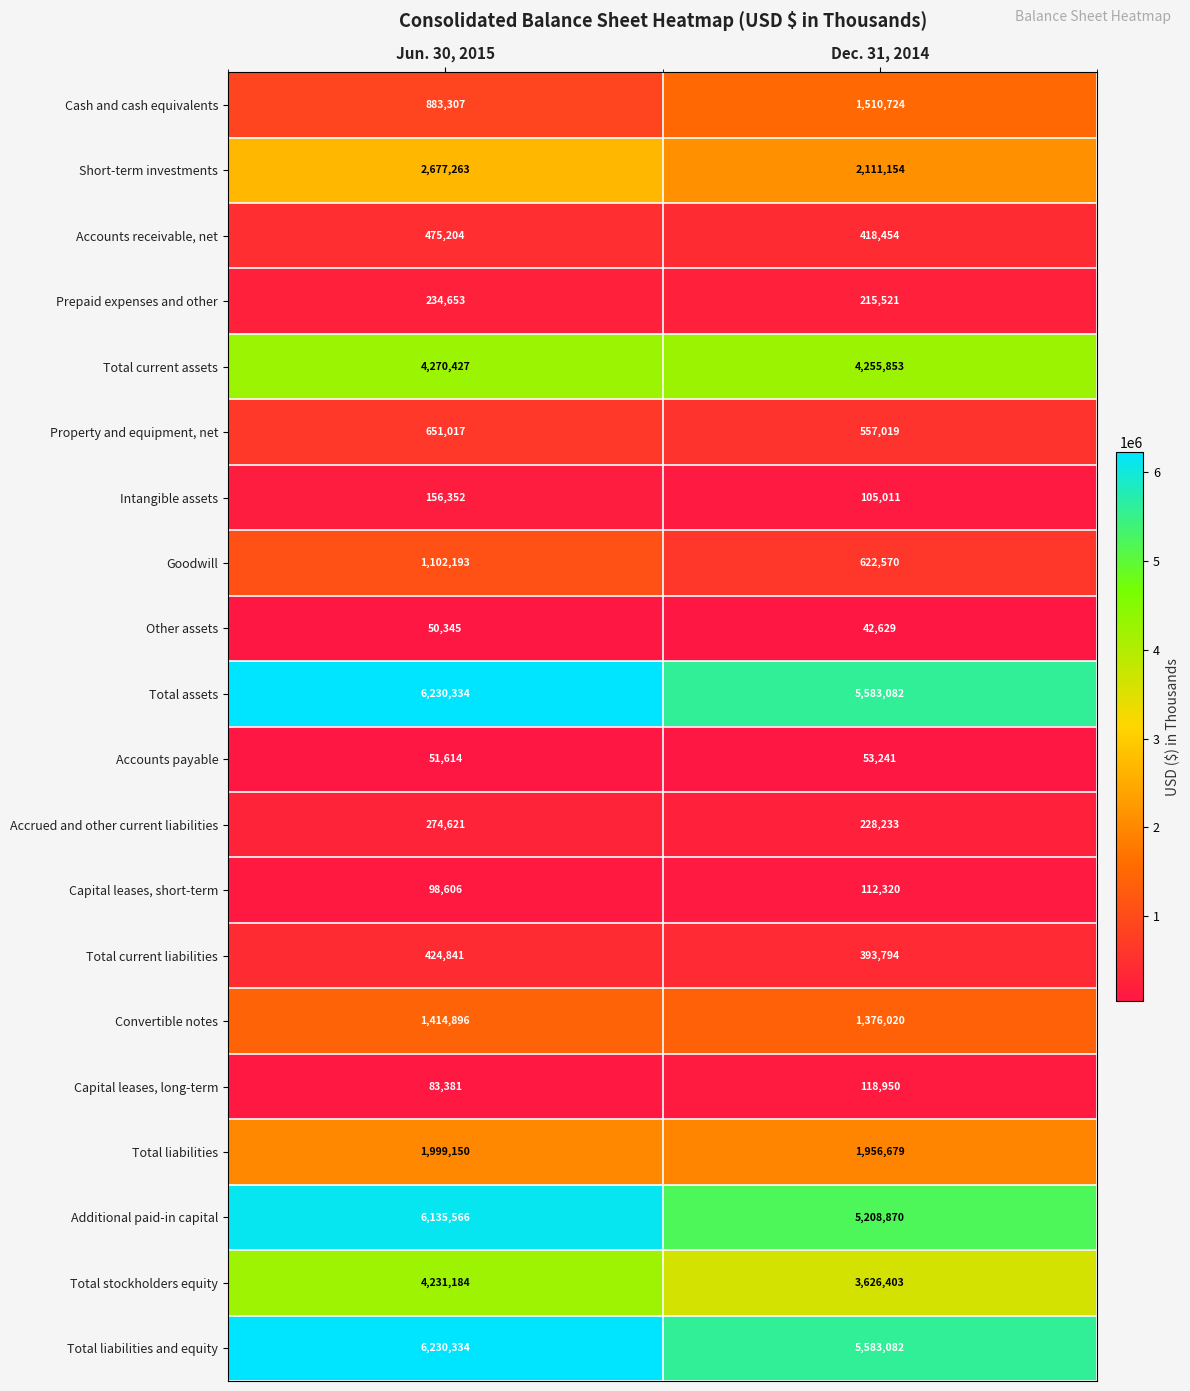

What is the total value across all series at Dec. 31, 2014?

34079609